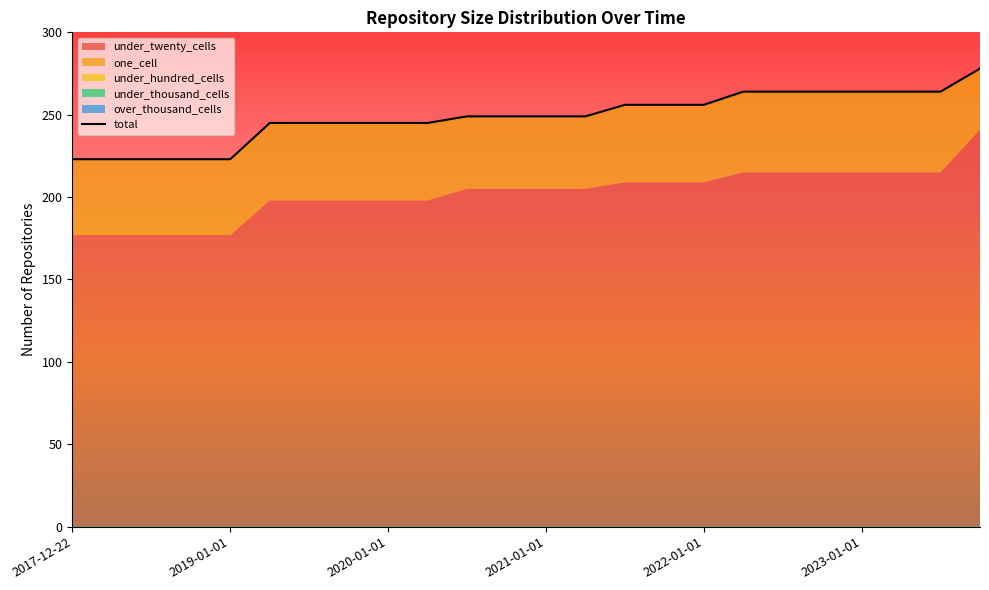

Reading right to left, what are all the values shown in this chart?

under_twenty_cells: 241	215	215	215	215	215	215	209	209	209	205	205	205	205	198	198	198	198	198	177	177	177	177	177
one_cell: 37	49	49	49	49	49	49	47	47	47	44	44	44	44	47	47	47	47	47	46	46	46	46	46
under_hundred_cells: 0	0	0	0	0	0	0	0	0	0	0	0	0	0	0	0	0	0	0	0	0	0	0	0
under_thousand_cells: 0	0	0	0	0	0	0	0	0	0	0	0	0	0	0	0	0	0	0	0	0	0	0	0
over_thousand_cells: 0	0	0	0	0	0	0	0	0	0	0	0	0	0	0	0	0	0	0	0	0	0	0	0